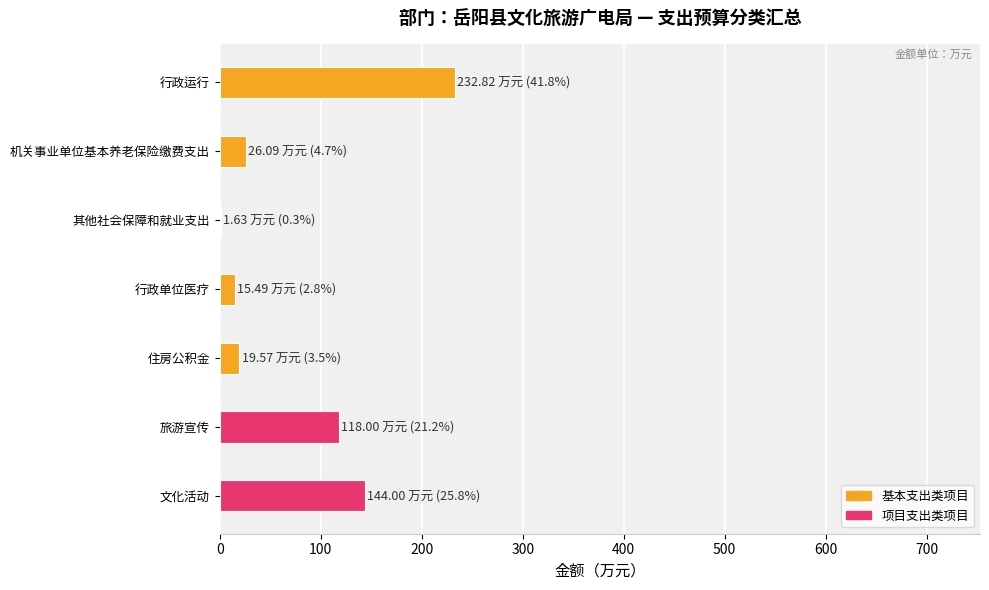

Is it true that the value at 行政单位医疗 is 15.5?

True